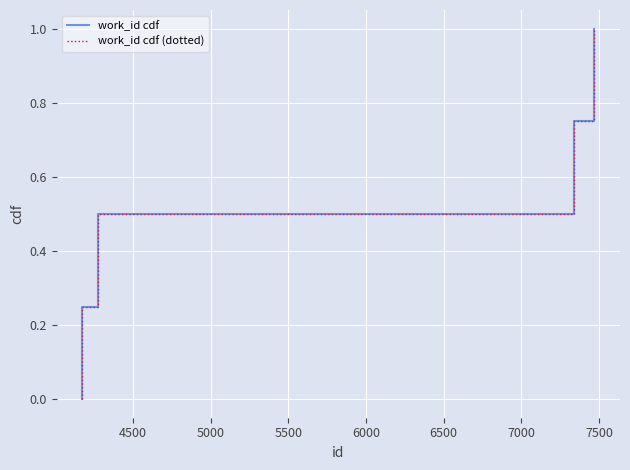

Does the chart have visible grid lines?

Yes